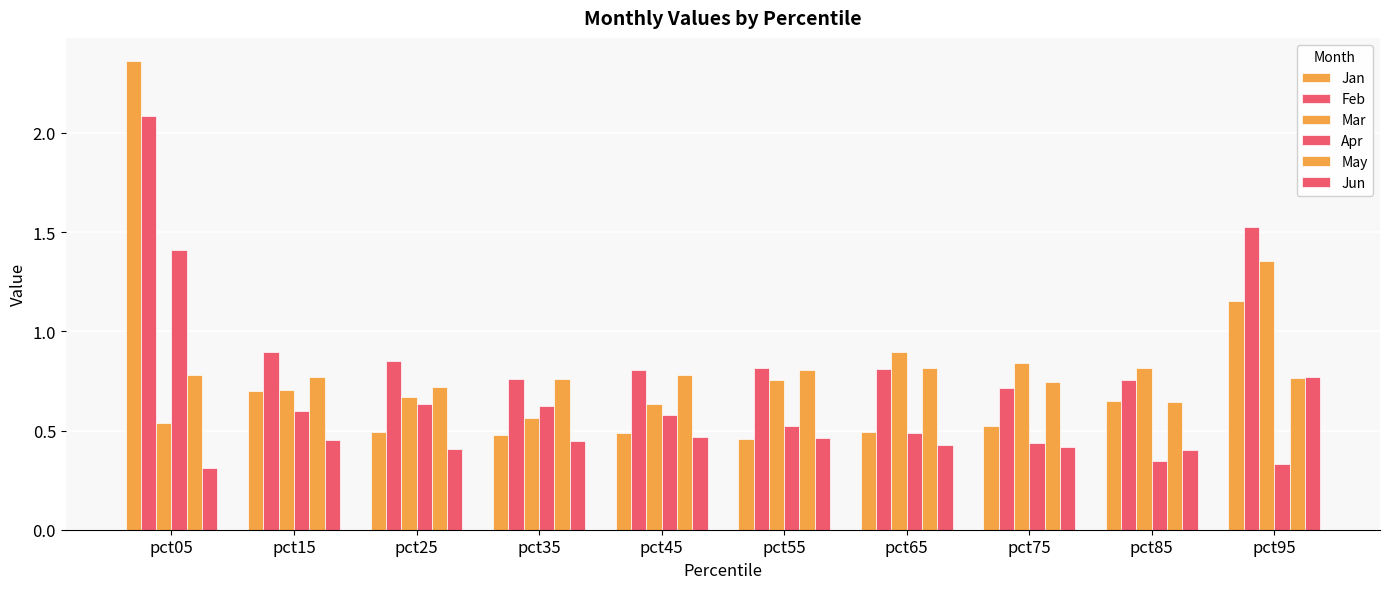

At how many categories does at least one series exceed 1?

2